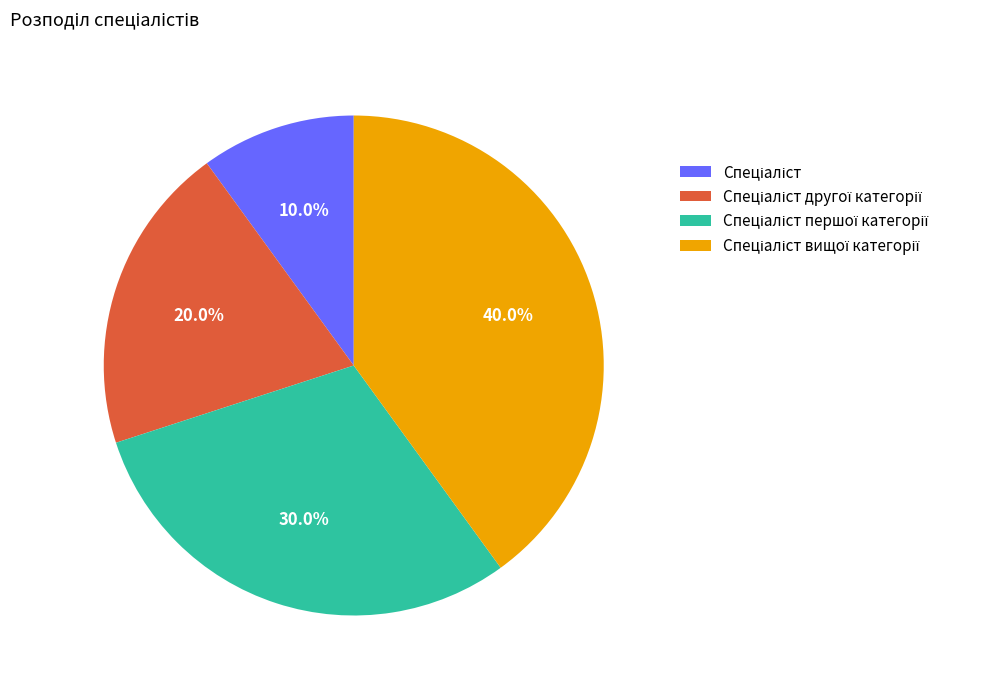

Is there a majority slice in this chart?

No